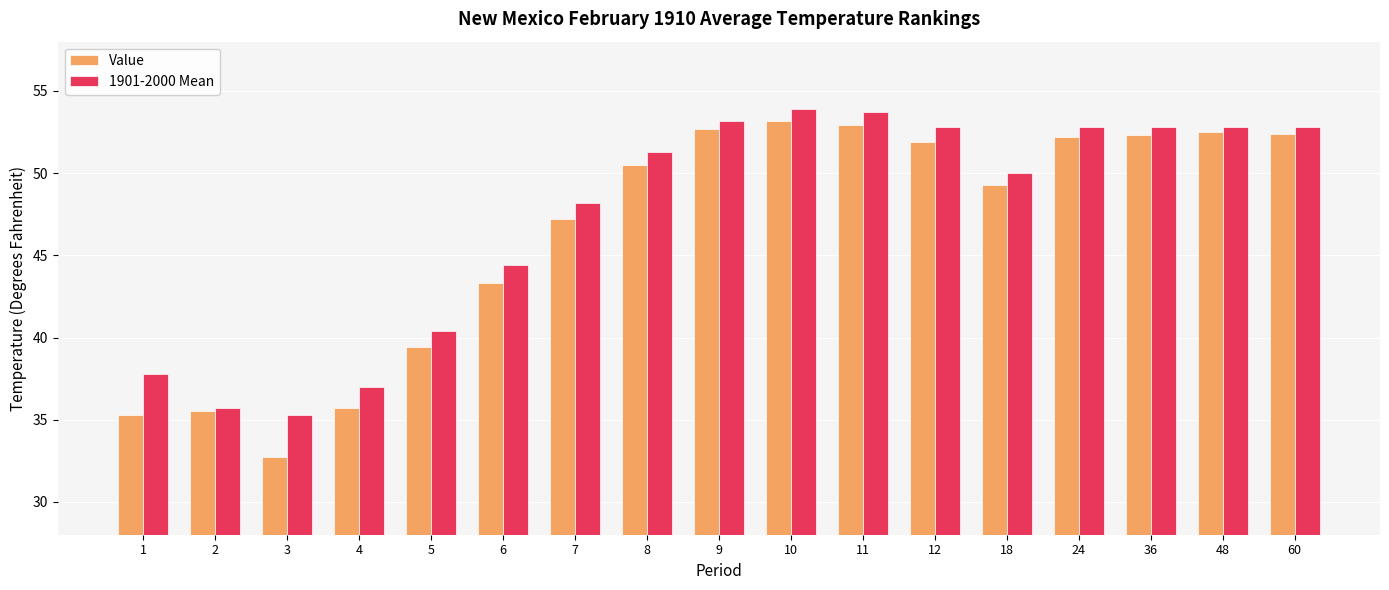

At which category does the chart reach its minimum across all series?

3